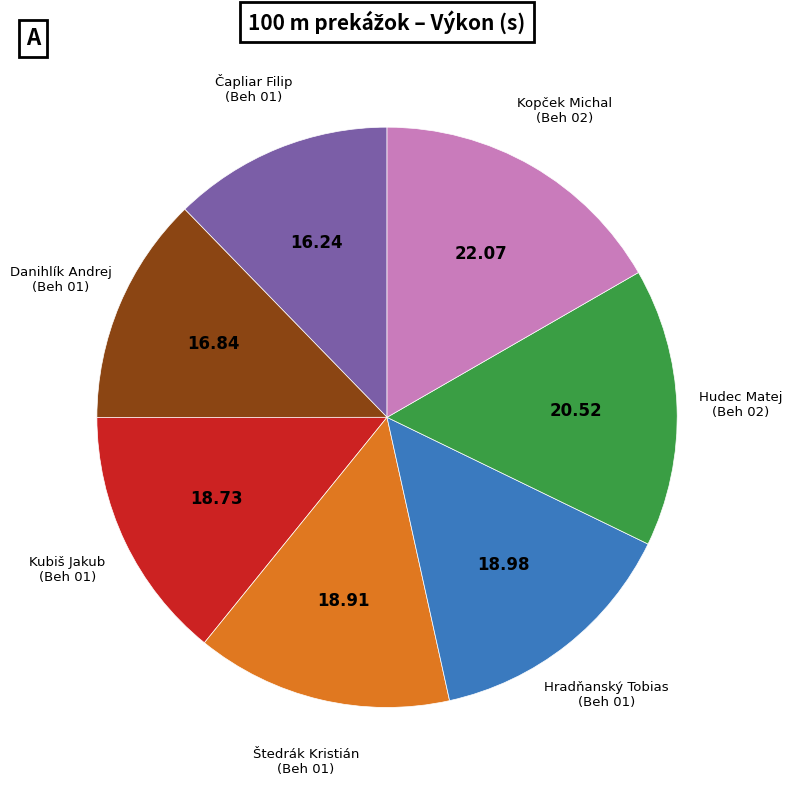

Is there any slice that represents more than half of the pie?

No